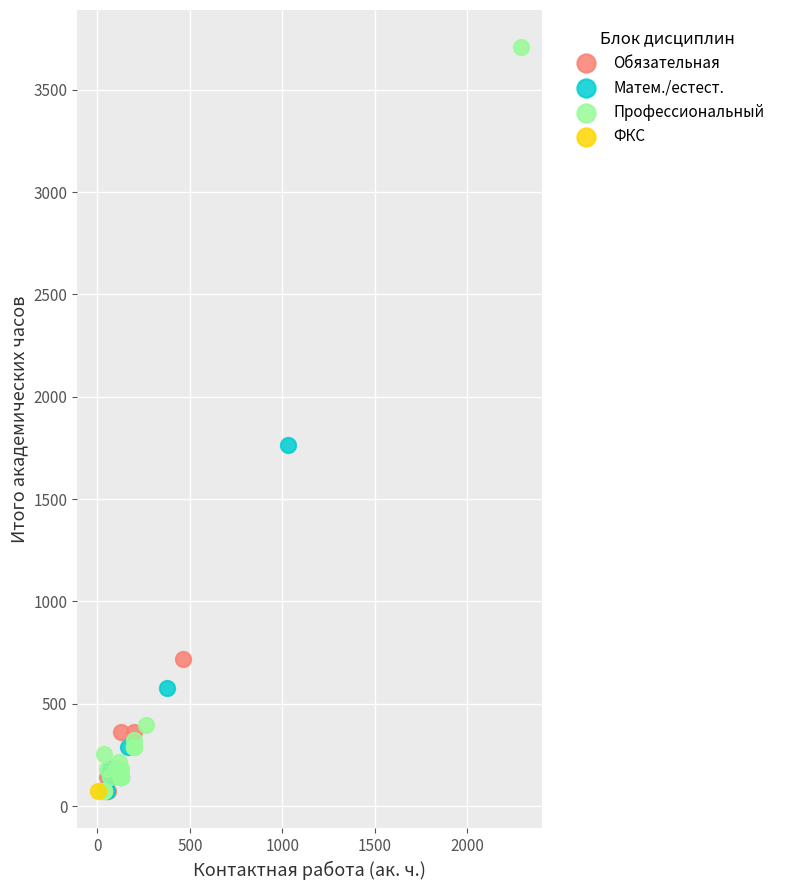

What are all the series names shown in the legend?

Обязательная, Матем./естест., Профессиональный, ФКС